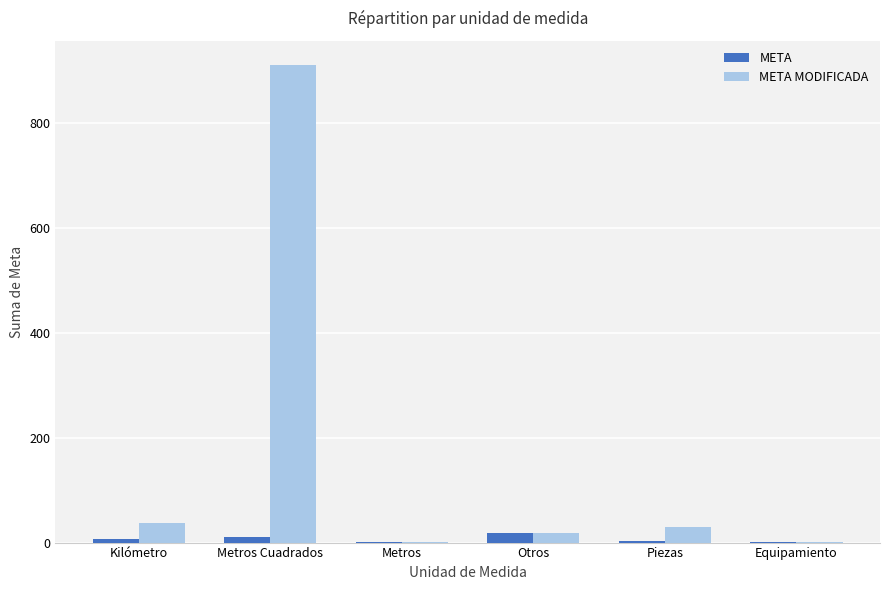

Where is META MODIFICADA nearest to the value 456?

Kilómetro